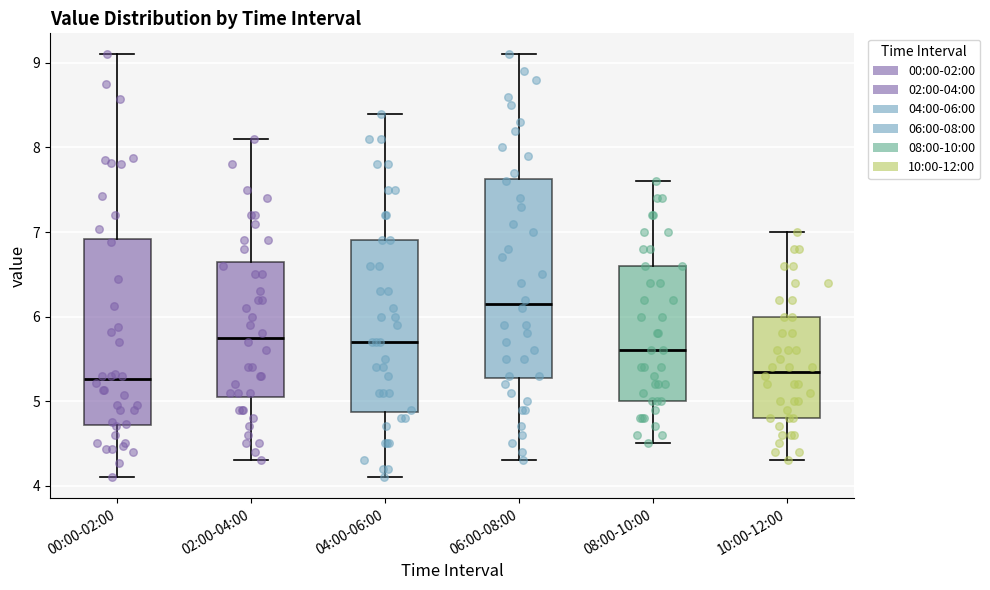

Where is the upper edge of the box for 02:00-04:00 on the y-axis? The values are not printed on the chart, so give them approximately, as read against the axis.

6.7